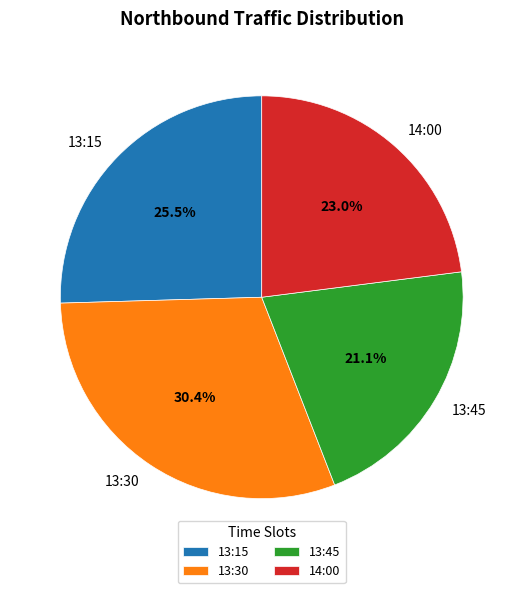

Which category has the biggest portion of the pie?

13:30